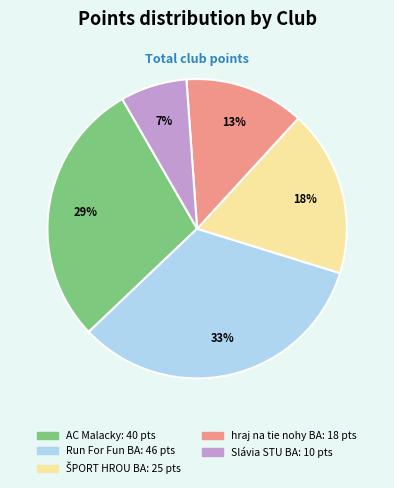

Does any single category account for the majority?

No